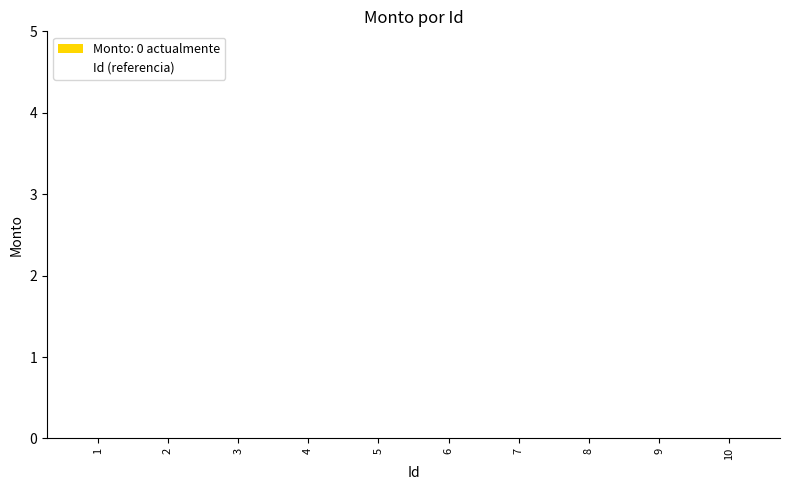

How many bars are there in total?

10